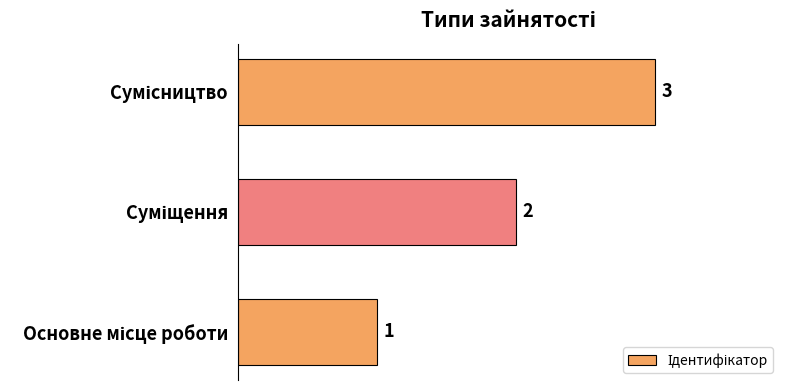

Count the values in the range 1 to 3.

3